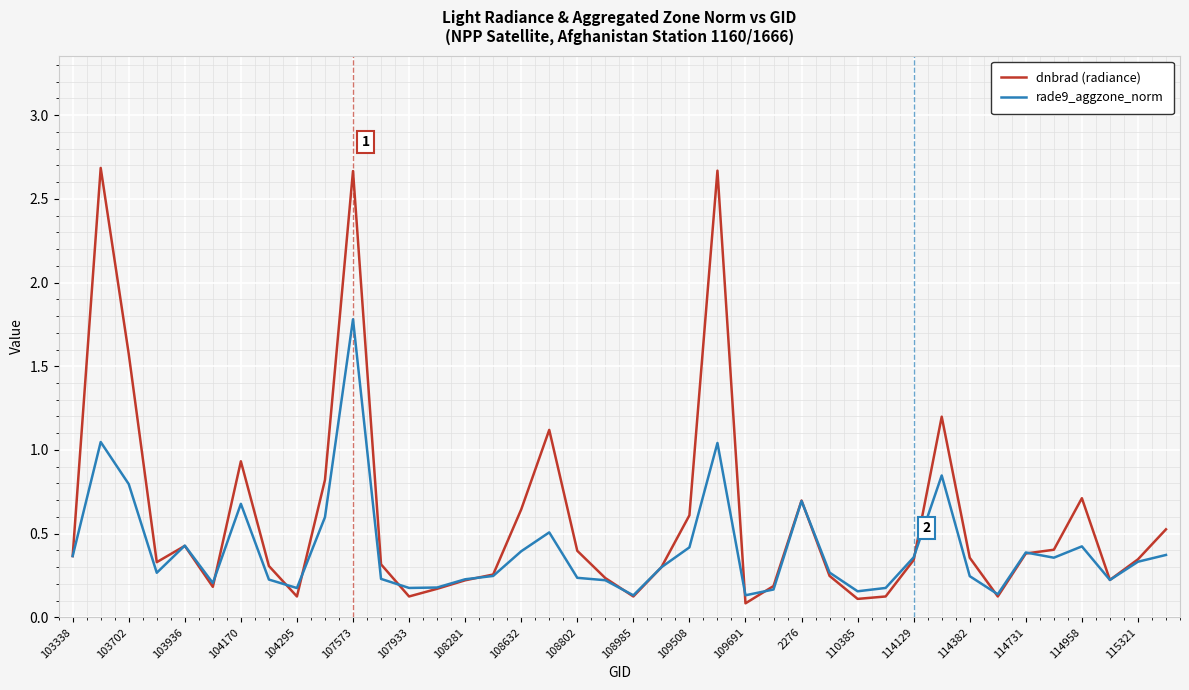

Which series has the largest range (max minus min)?

dnbrad (radiance)